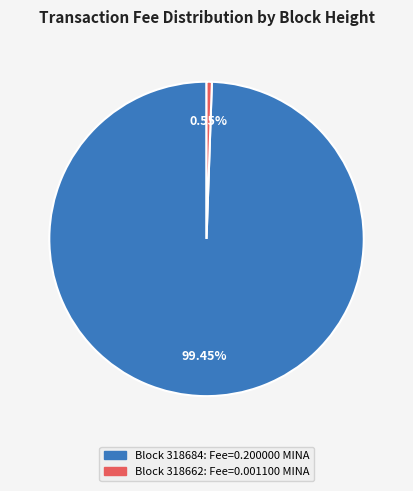

To the nearest percent, what is the average slice percentage?

50%